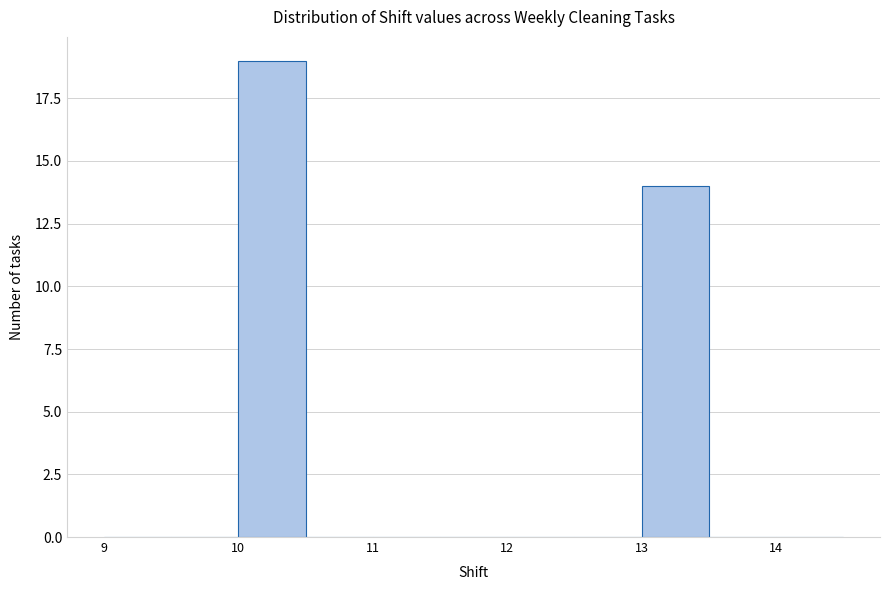

Reading left to right, transcribe this chart: for each bar, give the range it covers on the x-axis and its height. The values are not printed on the chart, so give them approximately, as read against the axis.

9.0 to 9.5: 0
9.5 to 10.0: 0
10.0 to 10.5: 19
10.5 to 11.0: 0
11.0 to 11.5: 0
11.5 to 12.0: 0
12.0 to 12.5: 0
12.5 to 13.0: 0
13.0 to 13.5: 14
13.5 to 14.0: 0
14.0 to 14.5: 0